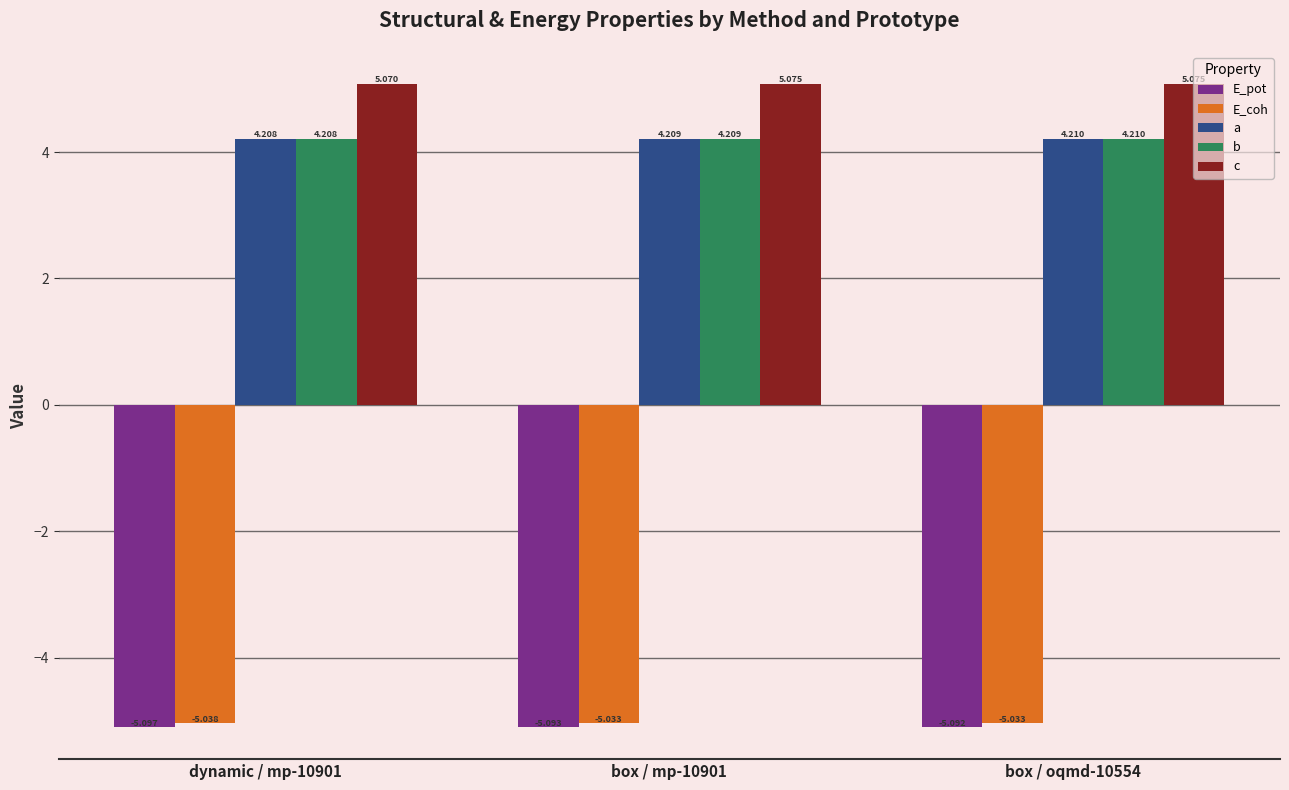

How many bars are there in each group?

5